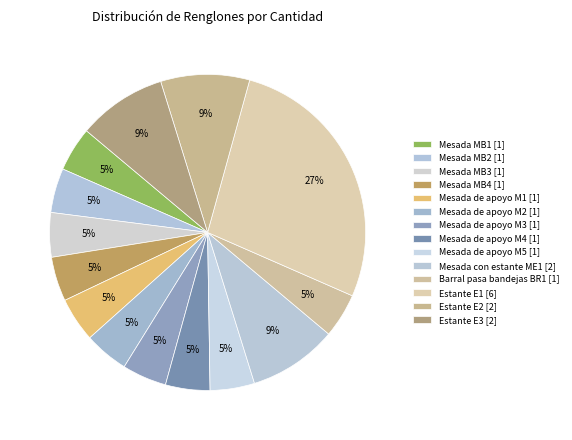

Count the number of slices in the pie.

14